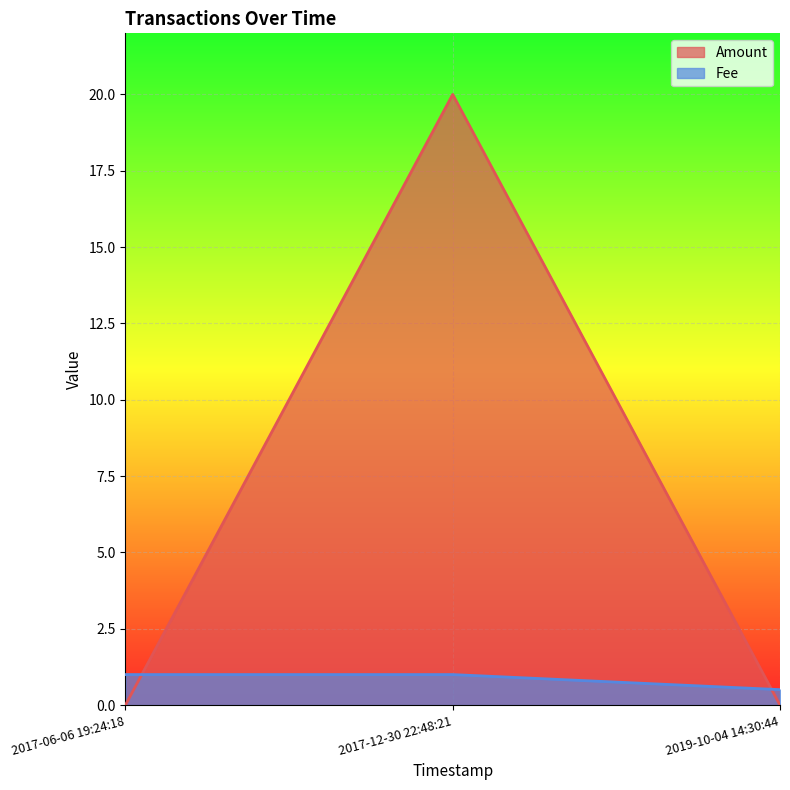

Rank the series by their maximum value, from lowest to highest.

Fee, Amount